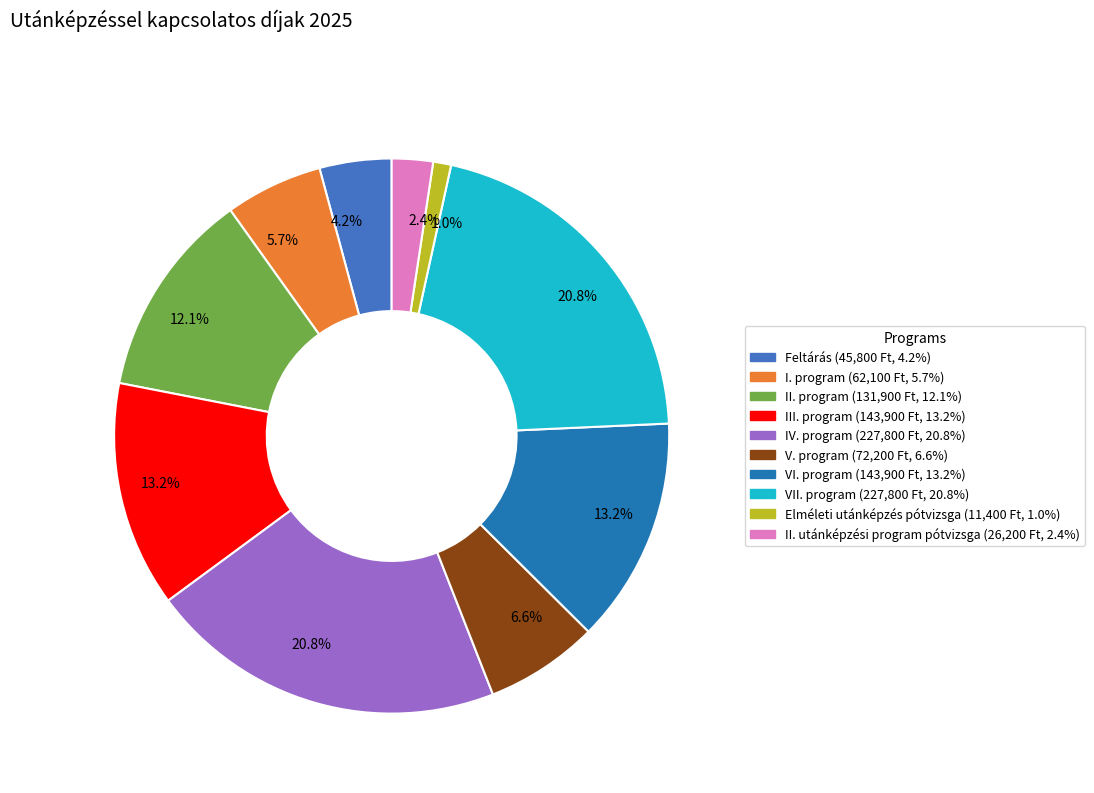

Is there any slice that represents more than half of the pie?

No